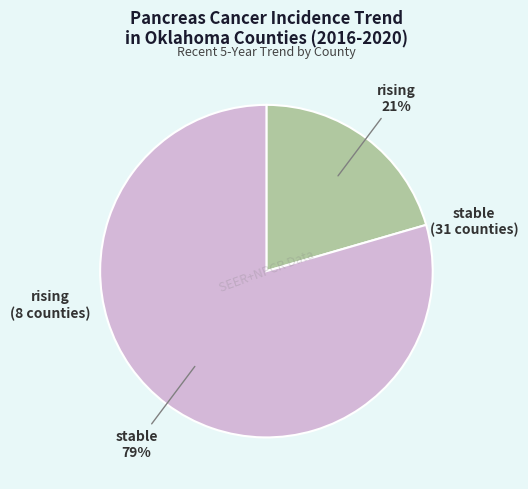

Is there a majority slice in this chart?

Yes